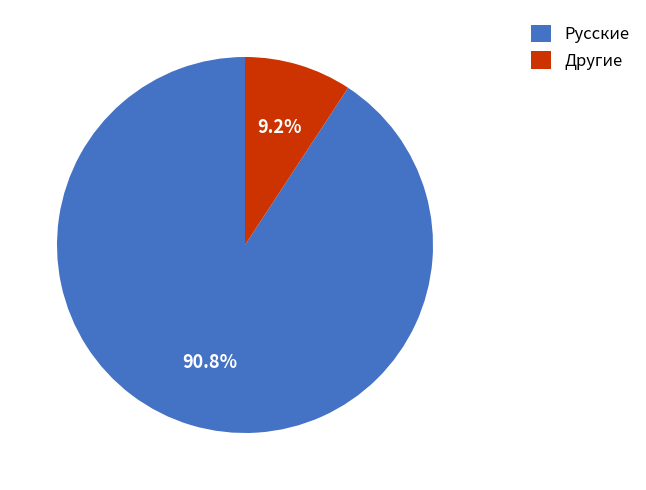

Which has a higher value, Русские or Другие?

Русские